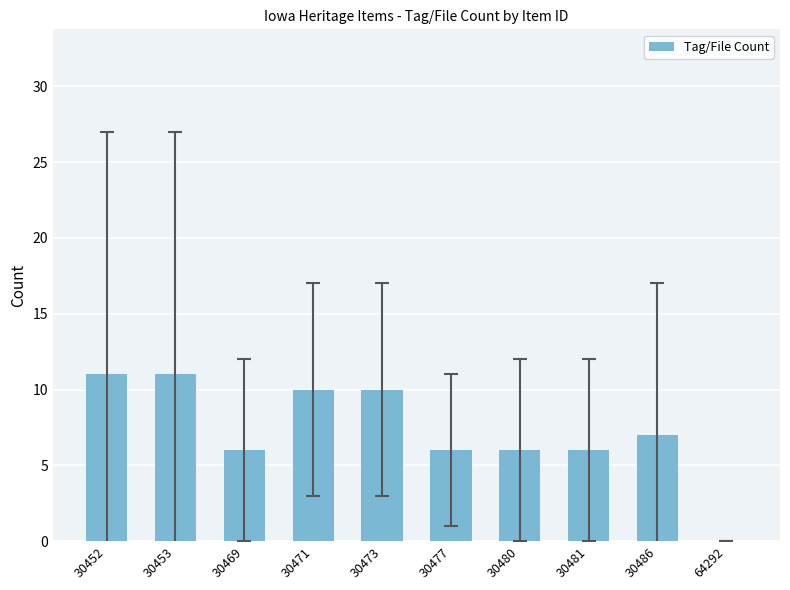

What is the maximum value shown in the chart?

11